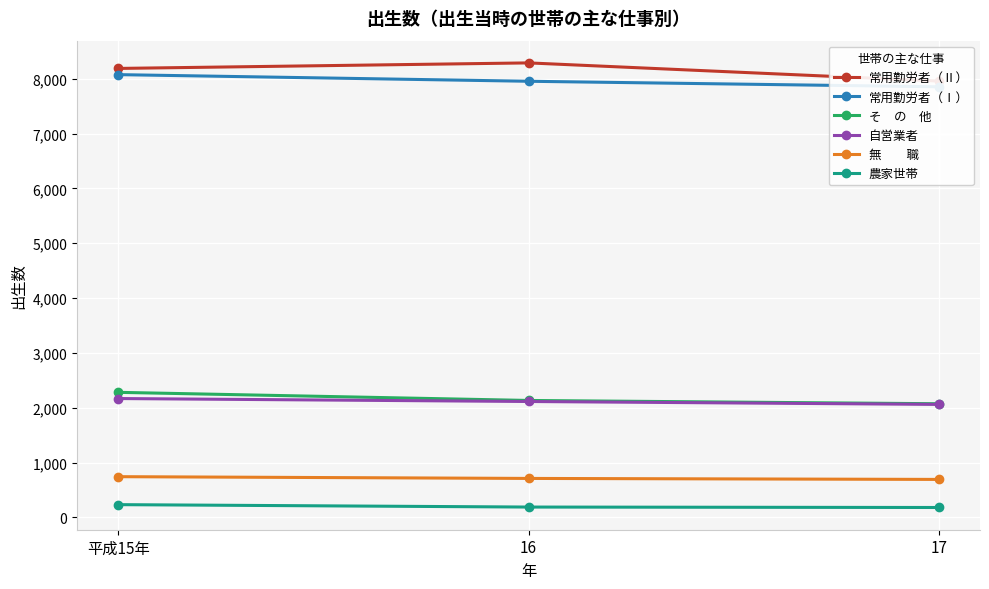

What is the average value of the 無　　職 series?

715